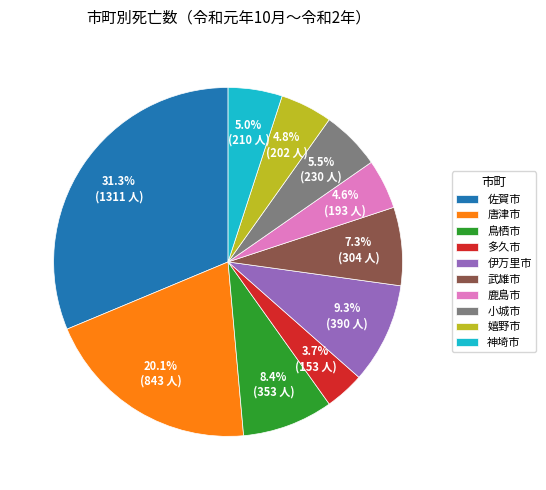

To the nearest percent, what portion does 神埼市 represent?

5%